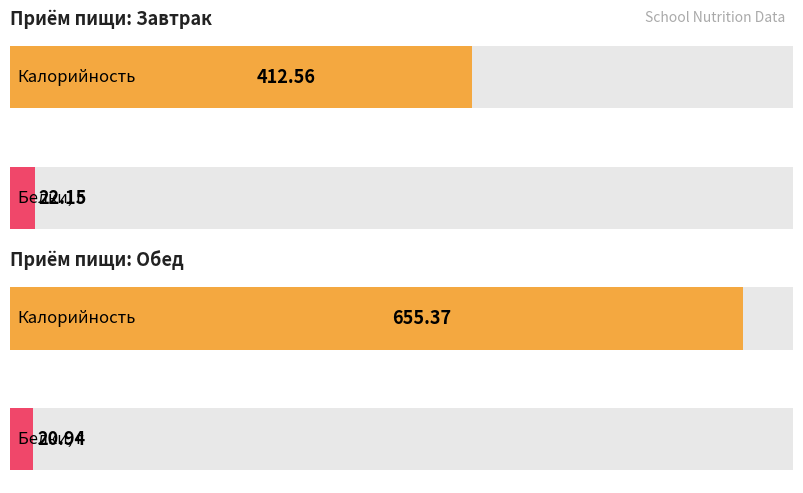

How many series are shown in this chart?

2